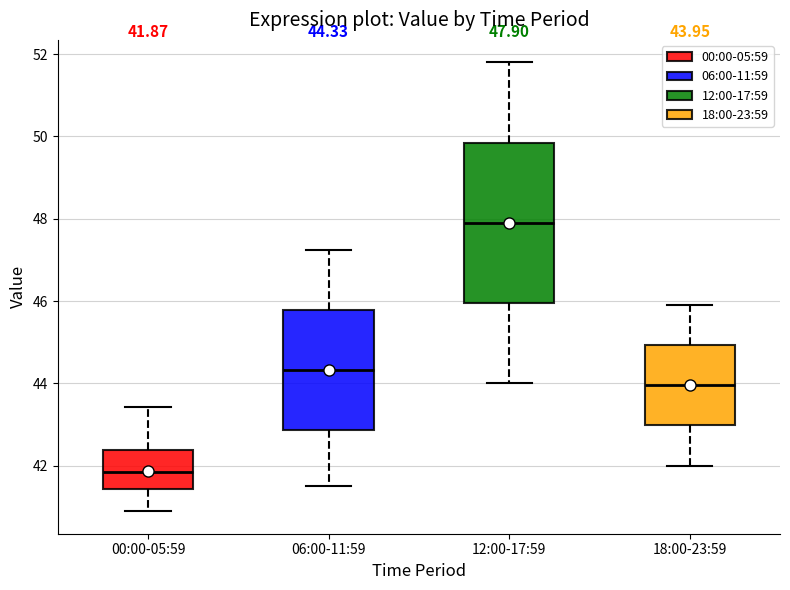

Which box's median line is the highest?

12:00-17:59